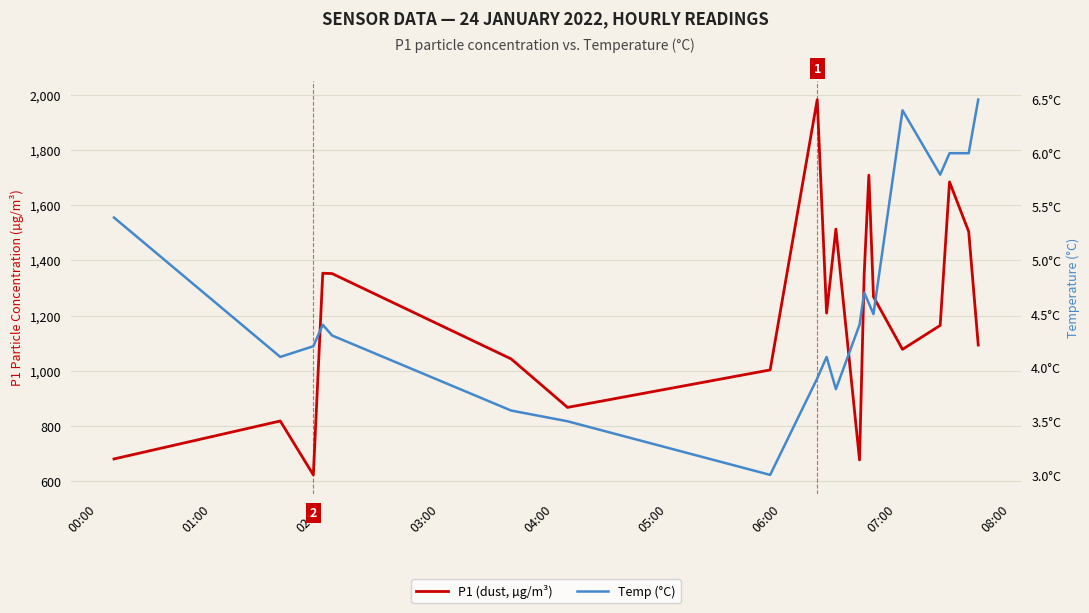

Reading right to left, transcribe all the data shown in this chart.

P1 (dust, µg/m³): 1093.0	1504.3	1684.5	1164.2	1077.4	1268.0	1709.0	1351.4	676.4	1513.5	1208.8	1983.1	1002.8	866.9	1042.7	1352.2	1353.4	622.1	817.6	680.0
Temp (°C): 6.5	6.0	6.0	5.8	6.4	4.5	4.6	4.7	4.4	3.8	4.1	3.9	3.0	3.5	3.6	4.3	4.4	4.2	4.1	5.4